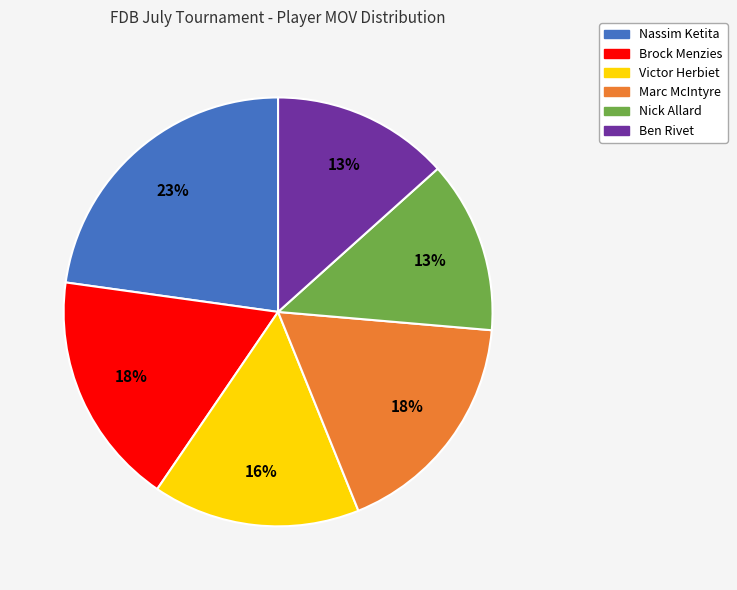

True or false: Nassim Ketita accounts for 13% of the total.

False